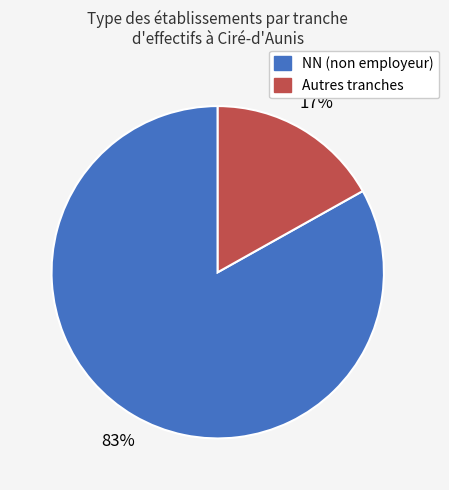

To the nearest percent, what is the average slice percentage?

50%